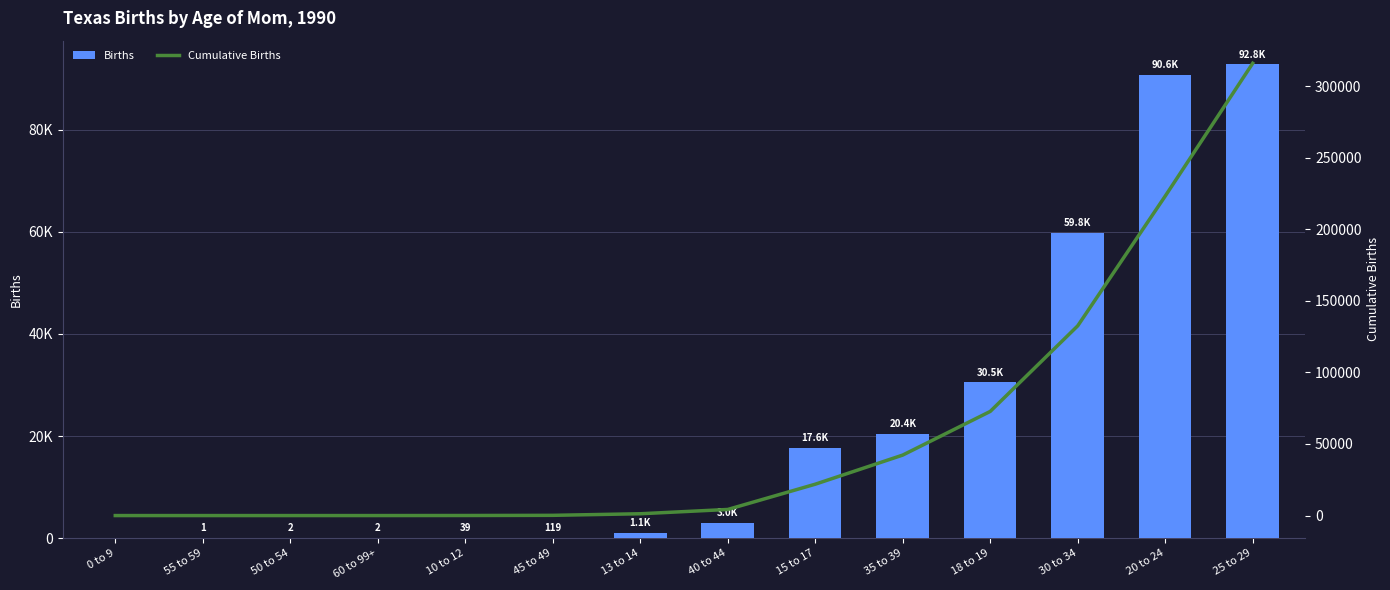

What is the label of the 8th bar from the left?

40 to 44